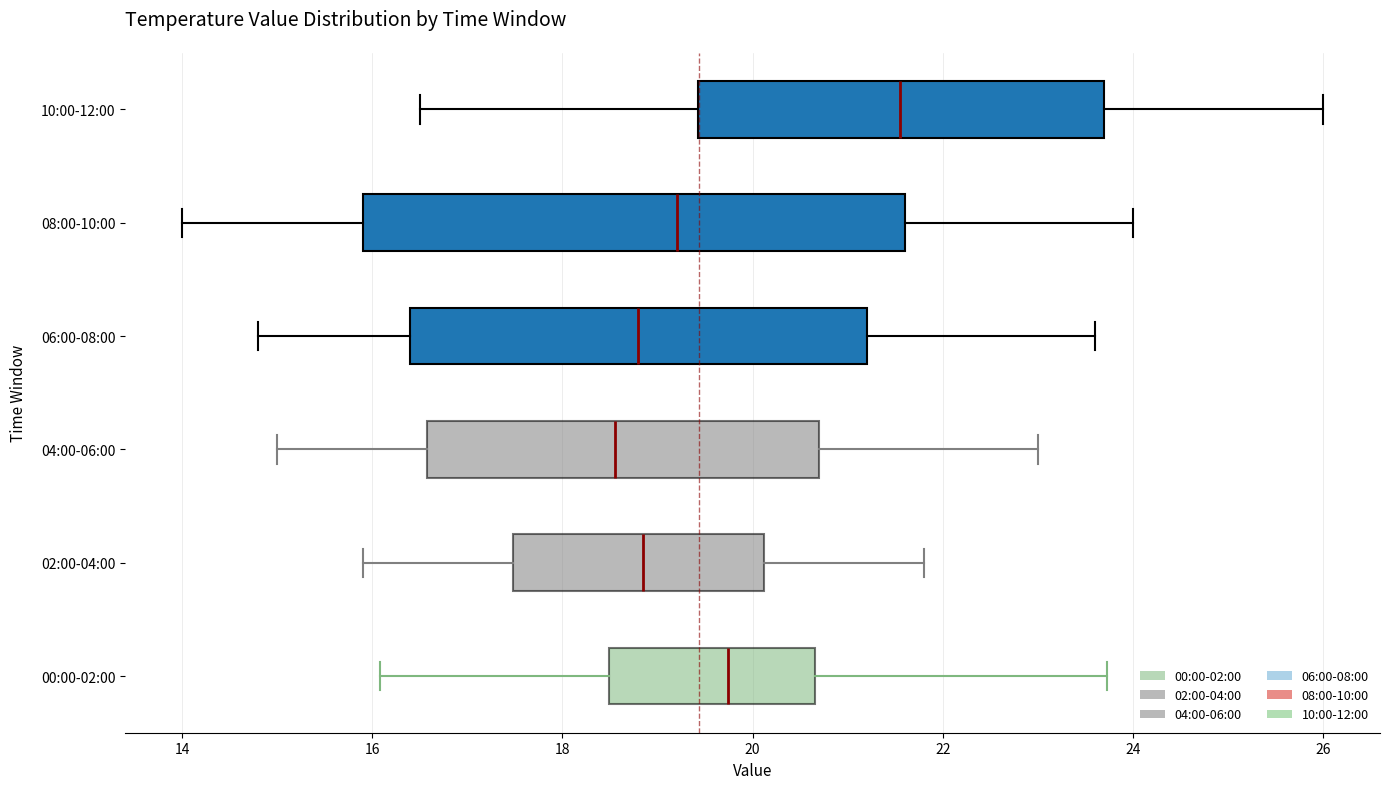

Reading bottom to top, read every box against the x-axis: the position of its median line, the range the box covers, and the ends of its whiskers. The values are not printed on the chart, so give them approximately, as read against the axis.

00:00-02:00: median 19.8, box 18.4 to 20.6, whiskers 16.0 to 23.8
02:00-04:00: median 18.8, box 17.4 to 20.2, whiskers 16.0 to 21.8
04:00-06:00: median 18.6, box 16.6 to 20.8, whiskers 15.0 to 23.0
06:00-08:00: median 18.8, box 16.4 to 21.2, whiskers 14.8 to 23.6
08:00-10:00: median 19.2, box 16.0 to 21.6, whiskers 14.0 to 24.0
10:00-12:00: median 21.6, box 19.4 to 23.8, whiskers 16.6 to 26.0